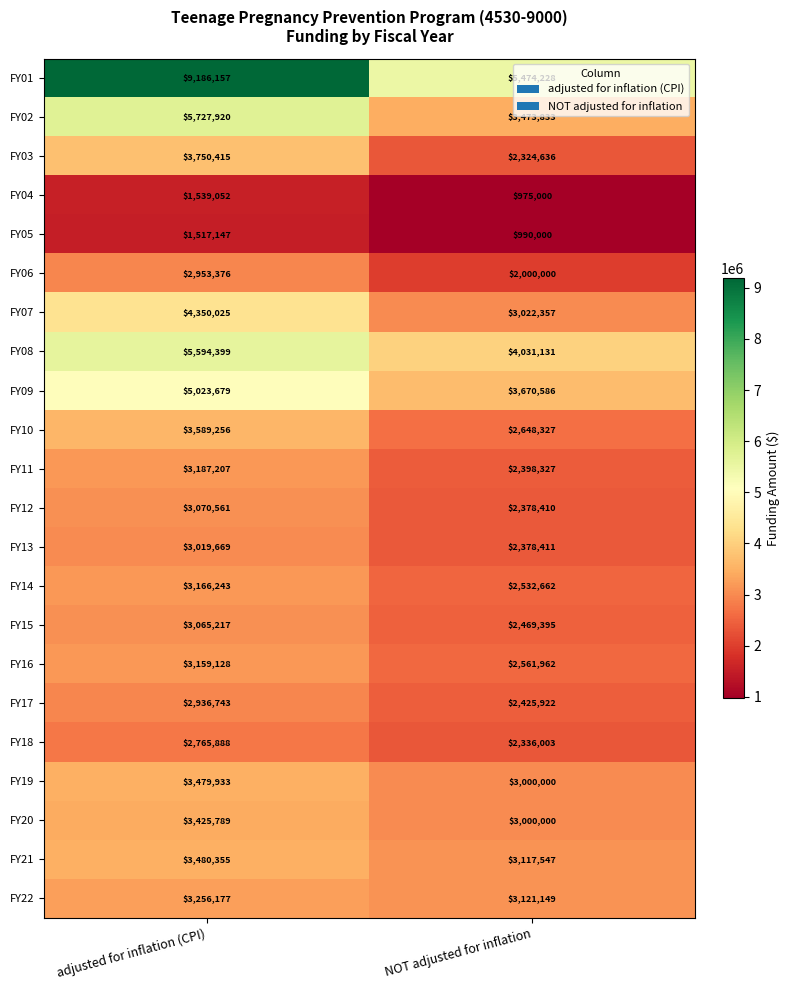

What is the approximate value of FY10 at adjusted for inflation (CPI)?

3589256